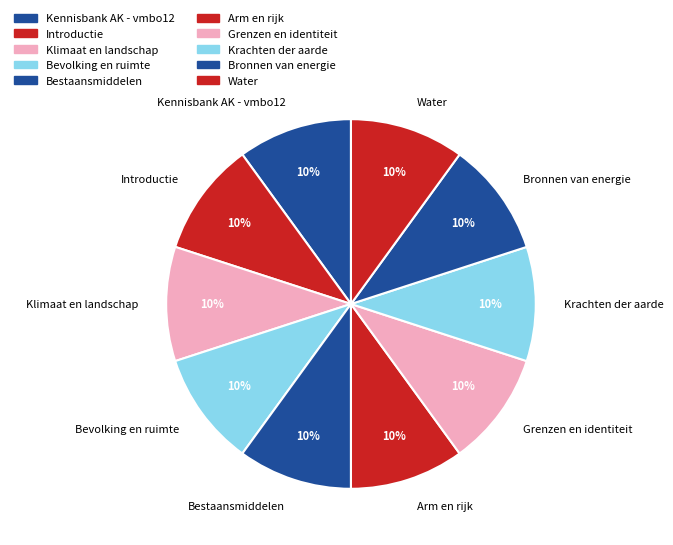

Is the sum of Bevolking en ruimte and Bronnen van energie greater than half?

No